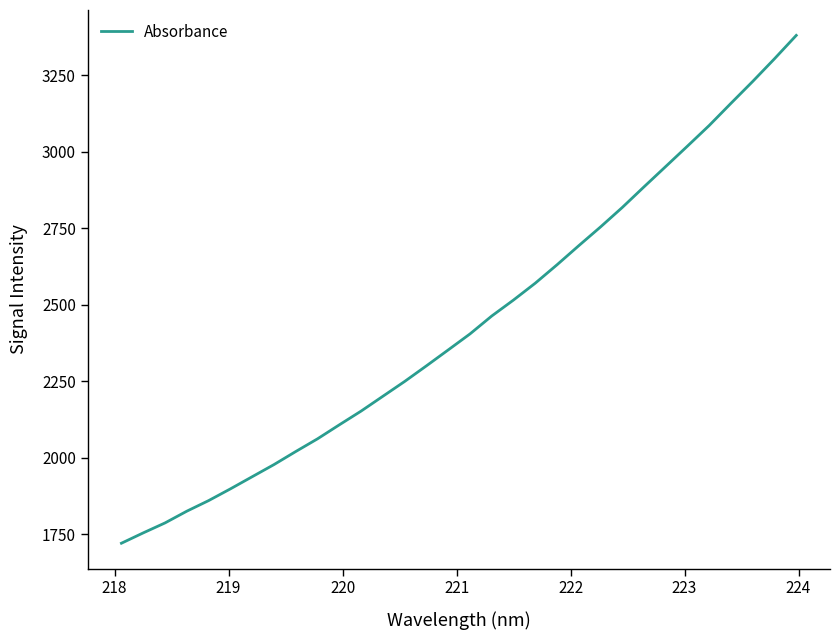

What is the greatest value displayed?

3379.9